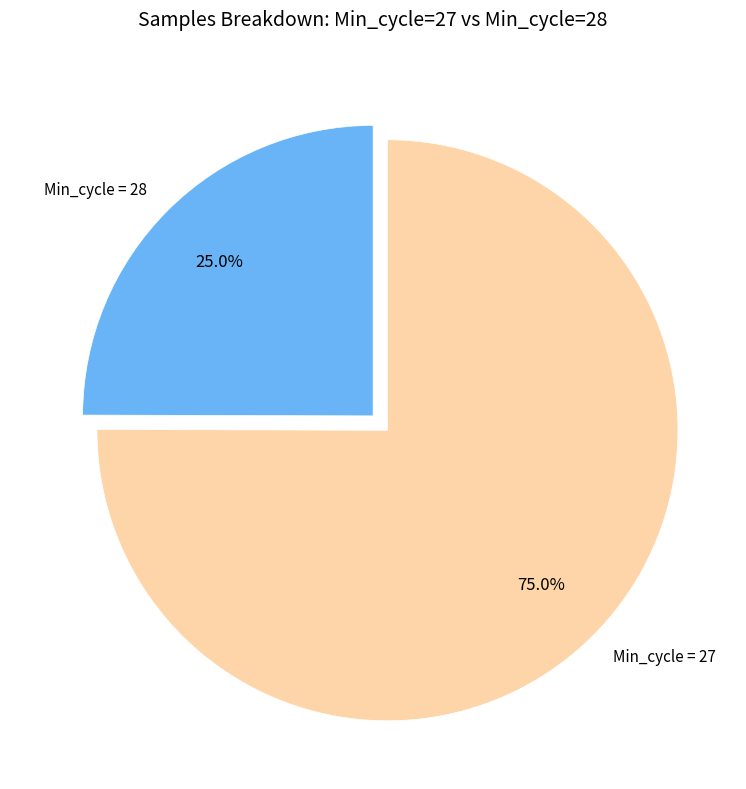

How many segments does this pie chart have?

2